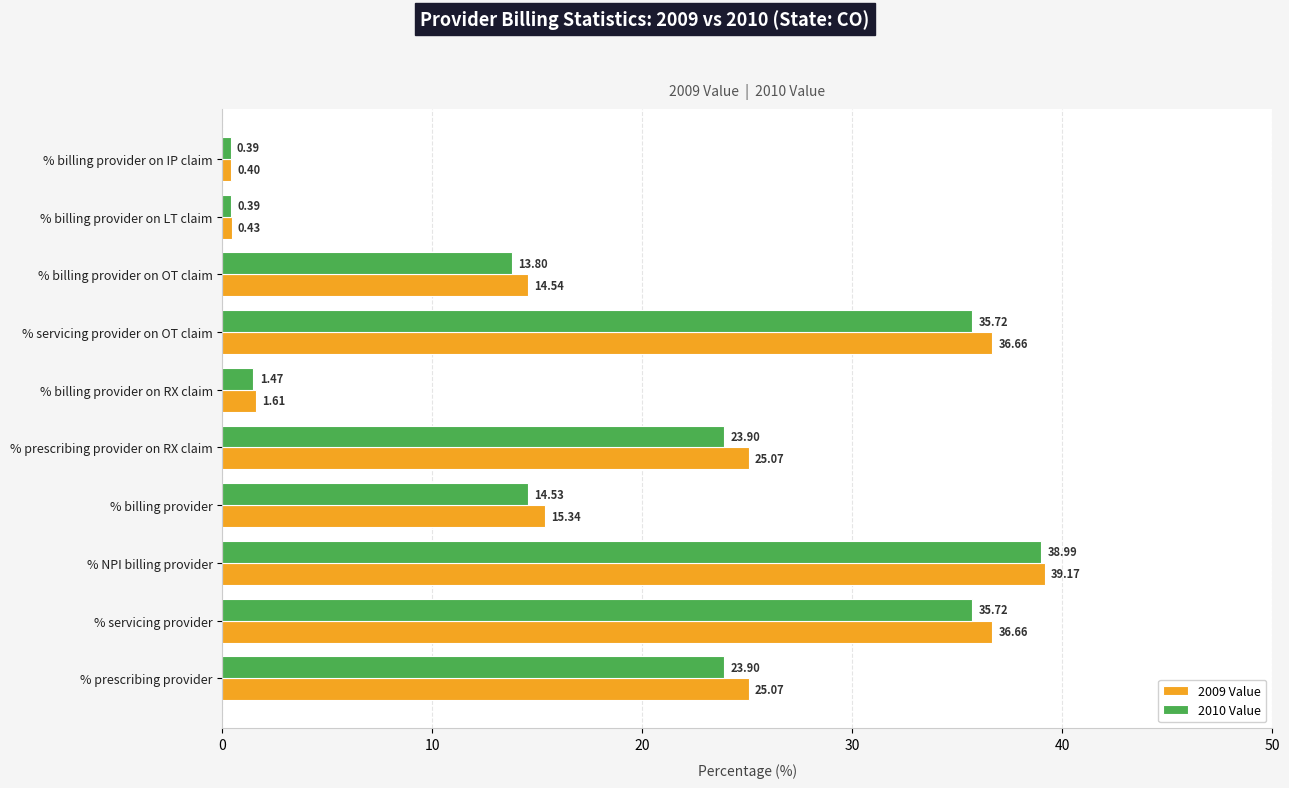

Between % billing provider on RX claim and % billing provider, which series saw the biggest shift?

2009 Value